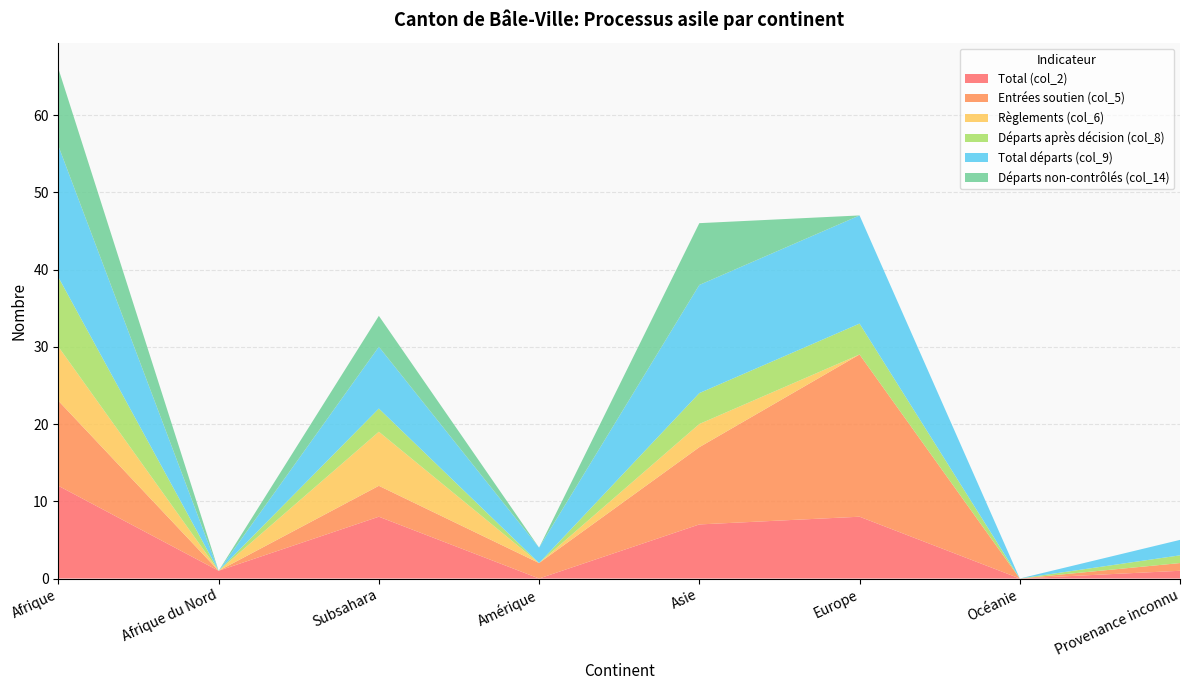

Reading right to left, list all the values displayed in this chart.

Total (col_2): 1	0	8	7	0	8	1	12
Entrées soutien (col_5): 1	0	21	10	2	4	0	11
Règlements (col_6): 0	0	0	3	0	7	0	7
Départs après décision (col_8): 1	0	4	4	0	3	0	9
Total départs (col_9): 2	0	14	14	2	8	0	17
Départs non-contrôlés (col_14): 0	0	0	8	0	4	0	10